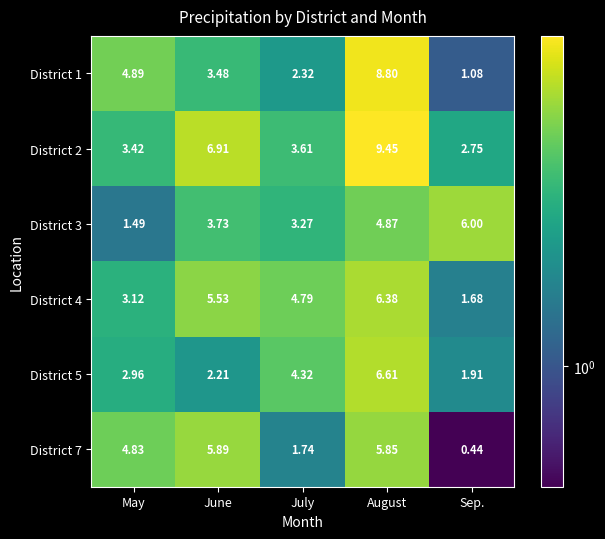

Which category has the lowest value across all series?

Sep.